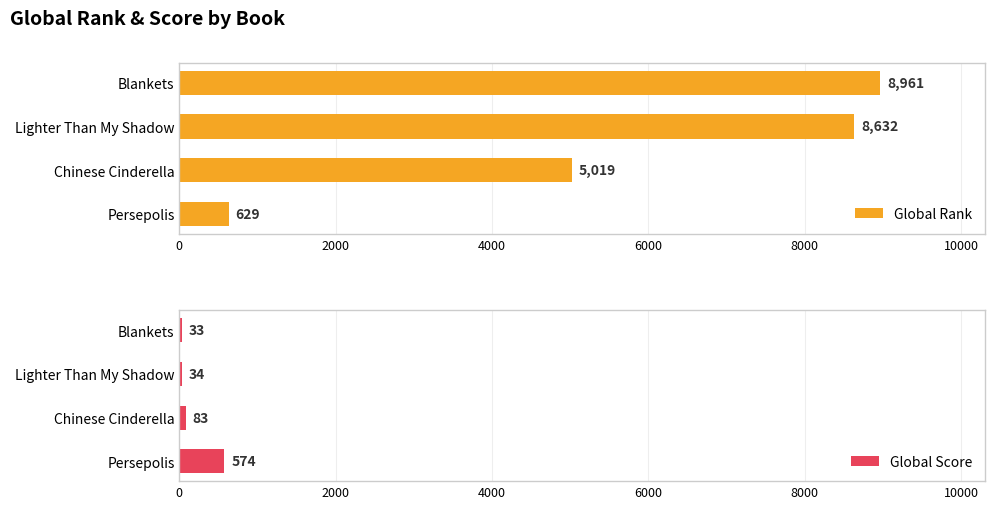

What is the sum of all Global Rank values?

23241